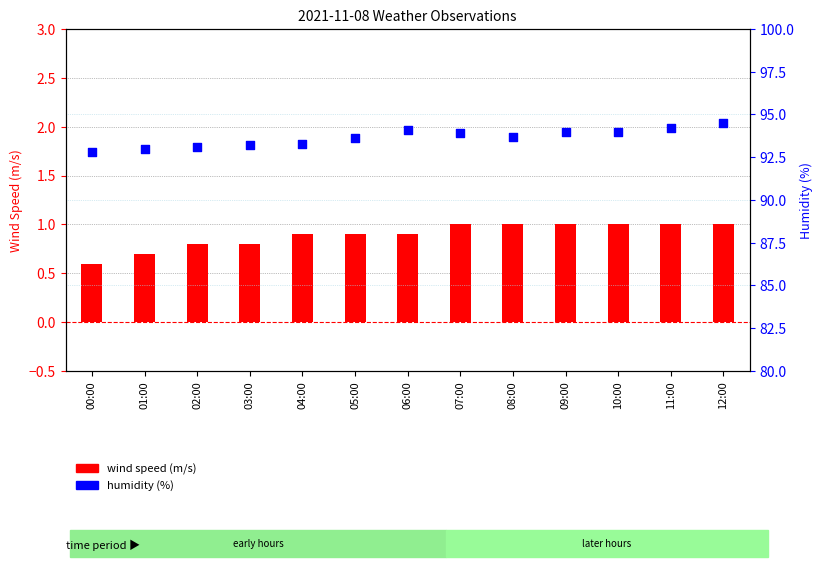

At how many categories does at least one series exceed 72?

13